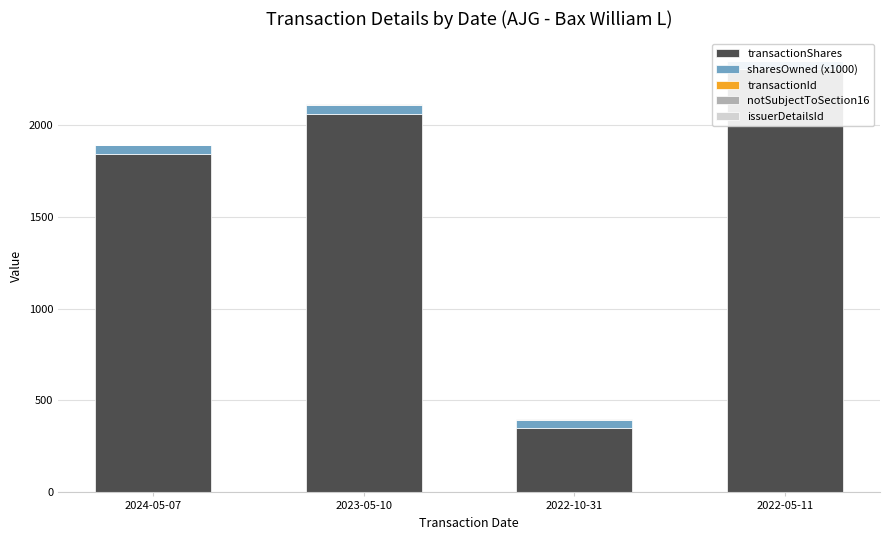

At how many categories does at least one series exceed 1811?

3